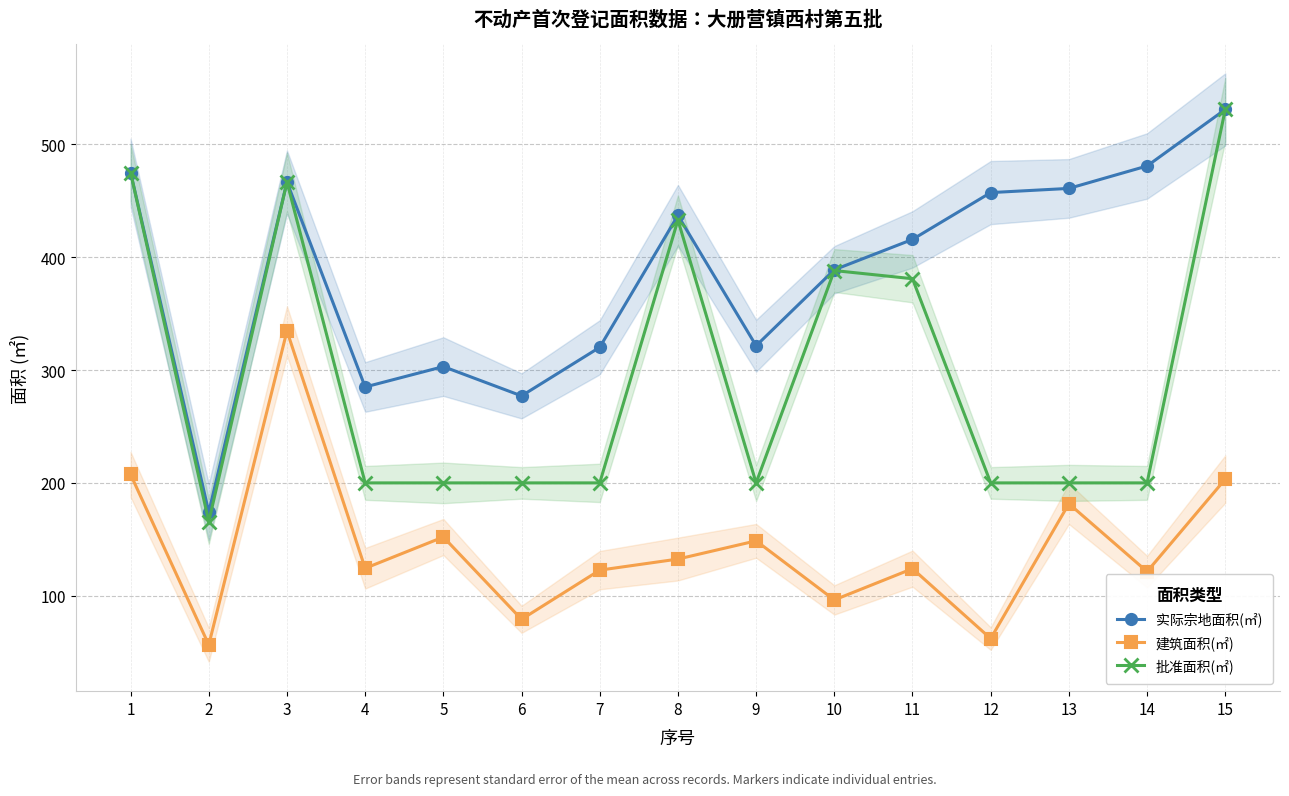

List the labels in order of 实际宗地面积(㎡) value, largest first.

15, 14, 1, 3, 13, 12, 8, 11, 10, 9, 7, 5, 4, 6, 2